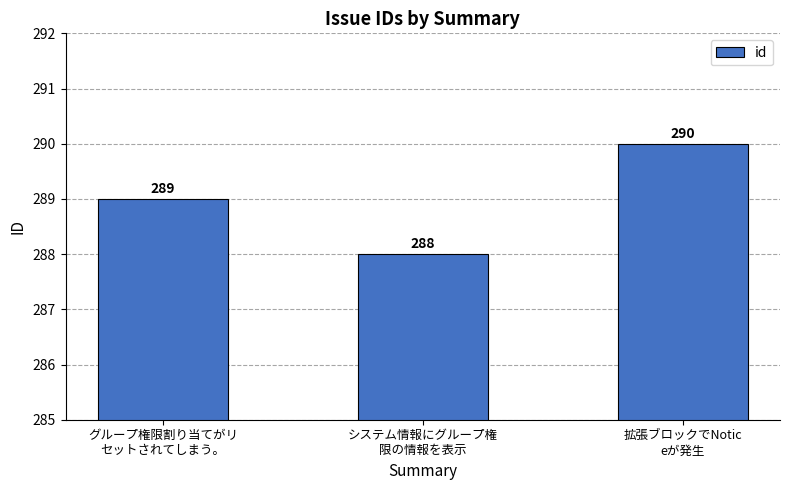

Which label corresponds to the largest value in the chart?

拡張ブロックでNotic
eが発生